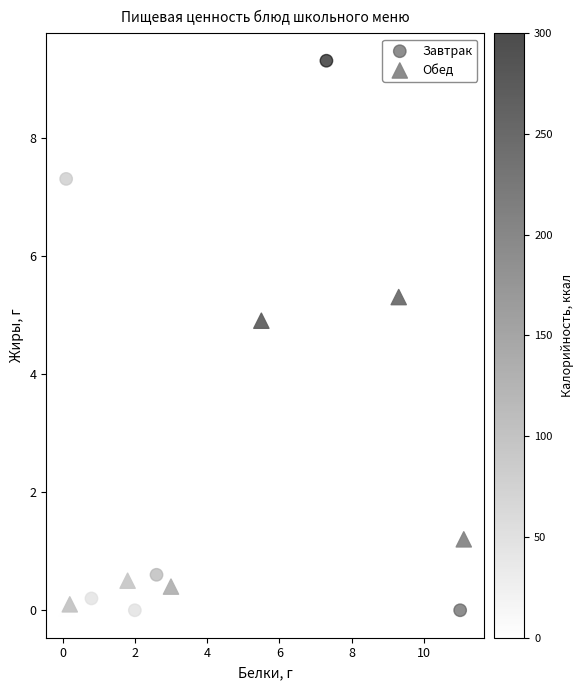

Which series reaches the maximum Y coordinate?

Завтрак